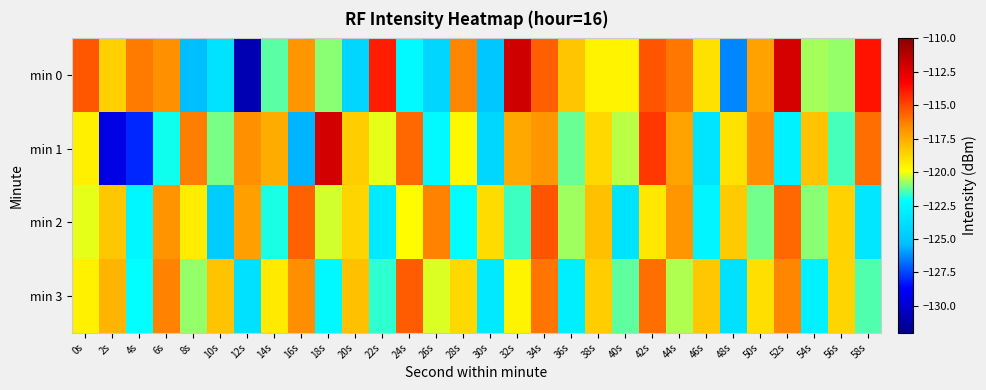

Between 34s and 48s, which series saw the biggest shift?

min 0